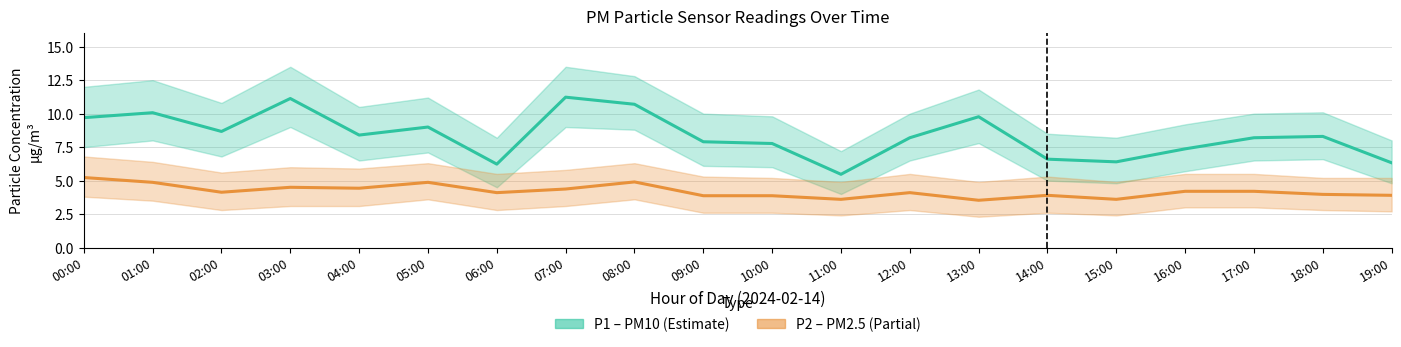

Reading left to right, extract all data points from this chart.

P1 (PM10): 9.7	10.1	8.7	11.1	8.4	9.0	6.2	11.2	10.7	7.9	7.8	5.5	8.2	9.8	6.6	6.4	7.4	8.2	8.3	6.3
P2 (PM2.5): 5.2	4.9	4.1	4.5	4.4	4.9	4.1	4.4	4.9	3.9	3.9	3.6	4.1	3.5	3.9	3.6	4.2	4.2	4.0	3.9